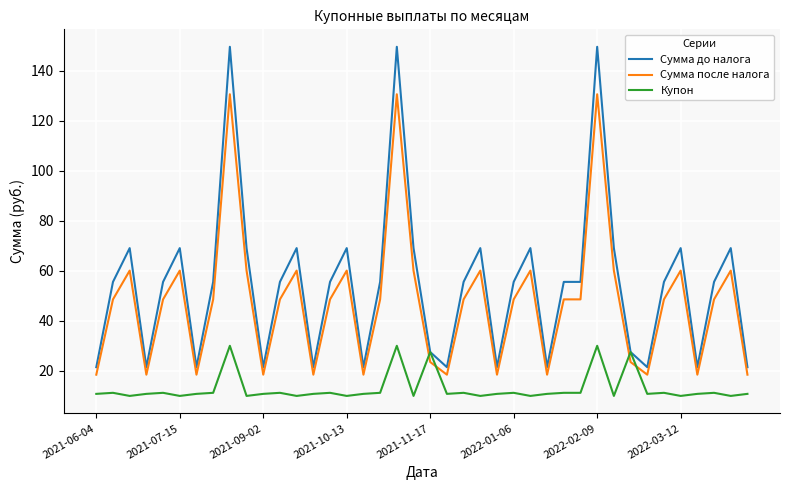

Which series has the widest spread of values?

Сумма до налога